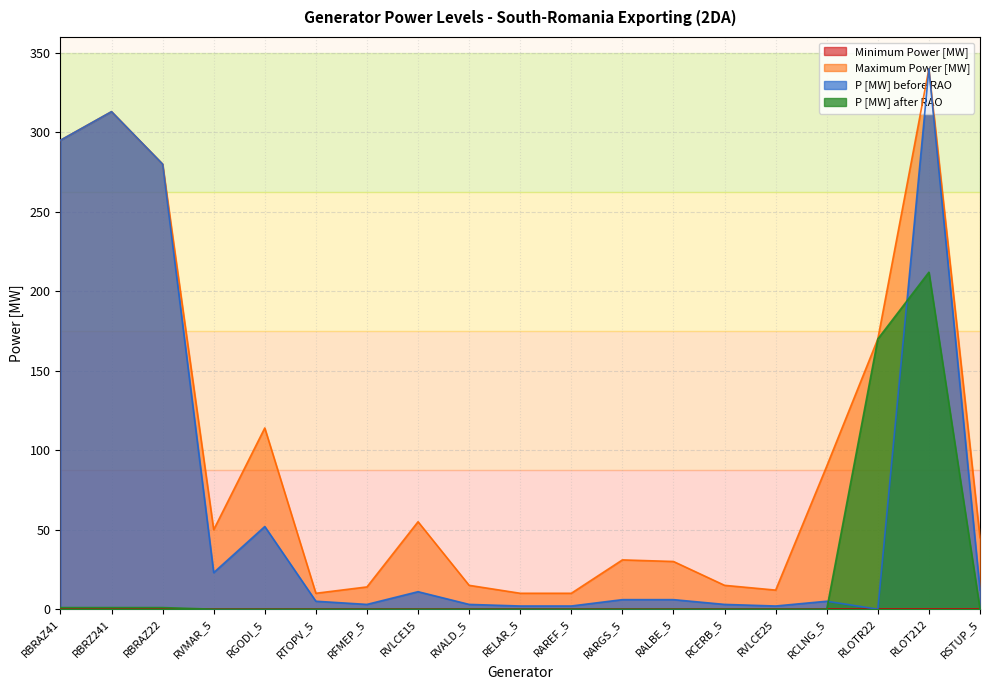

Where is Maximum Power [MW] nearest to the value 175?

RLOTR22